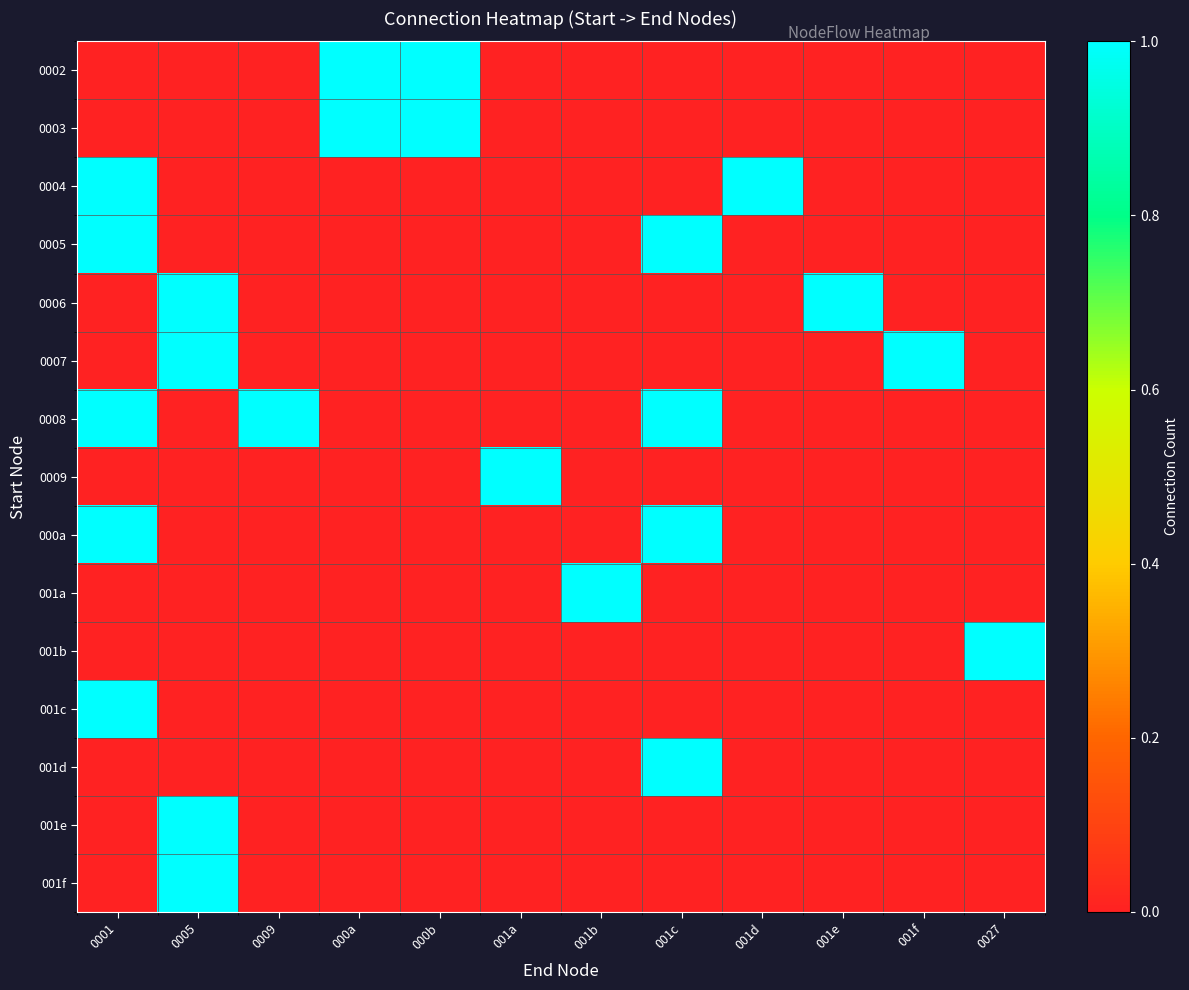

Which series has the largest total across all categories?

0008